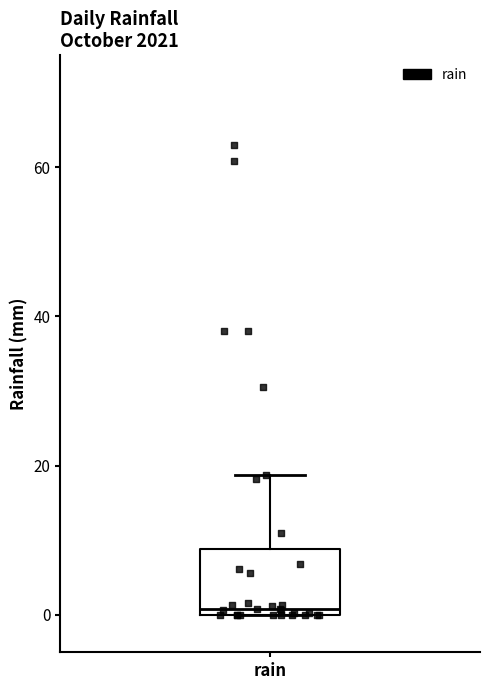

Where is the upper edge of the box for rain on the y-axis? The values are not printed on the chart, so give them approximately, as read against the axis.

8